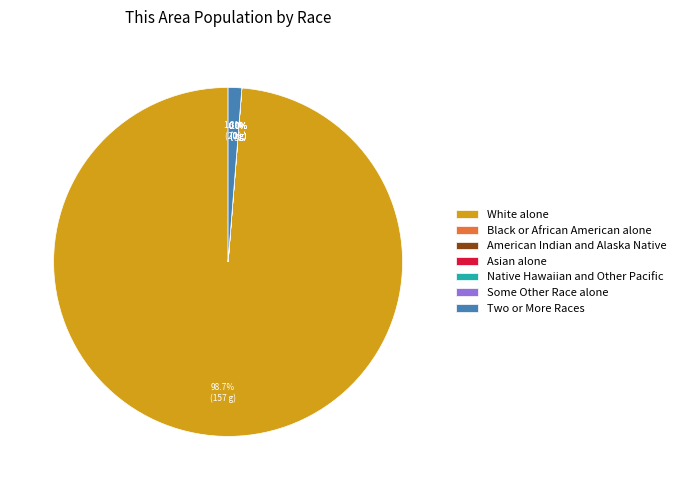

To the nearest percent, what is the difference between the largest and smallest slice percentages?

99%